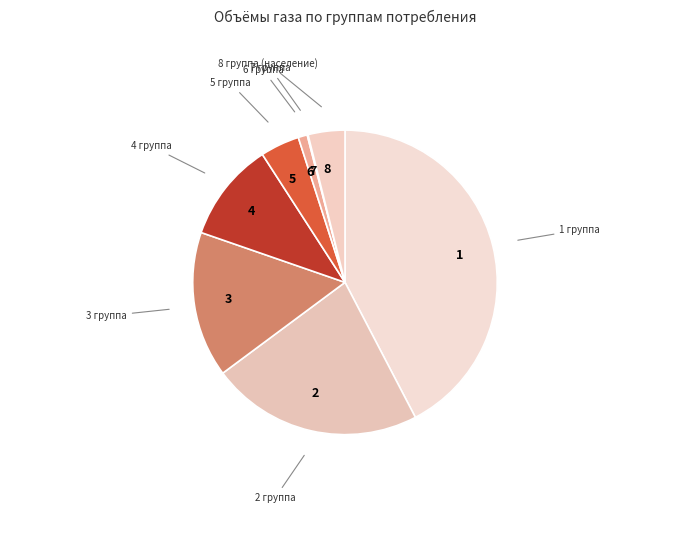

Does 8 represent more than half of the total?

No